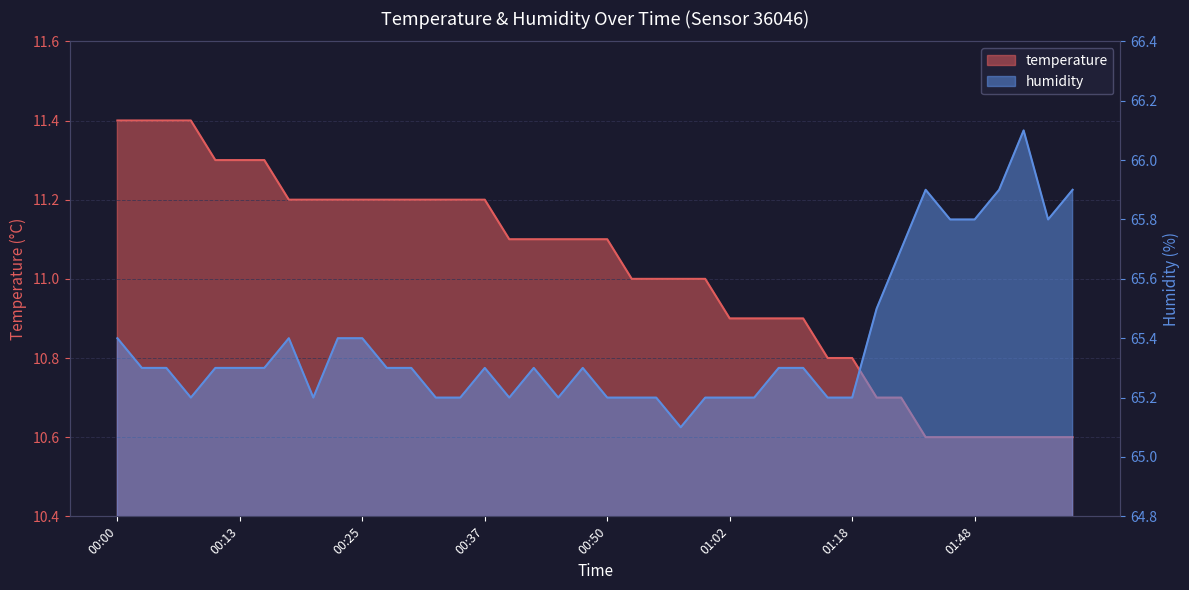

Is the value of humidity at 00:57 greater than the value of temperature at 00:50?

Yes